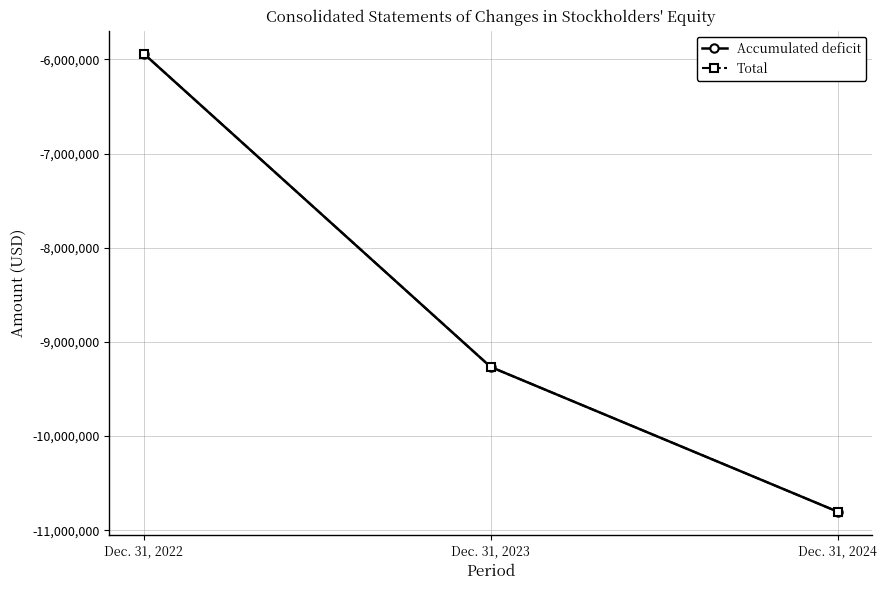

Does the chart have visible grid lines?

Yes